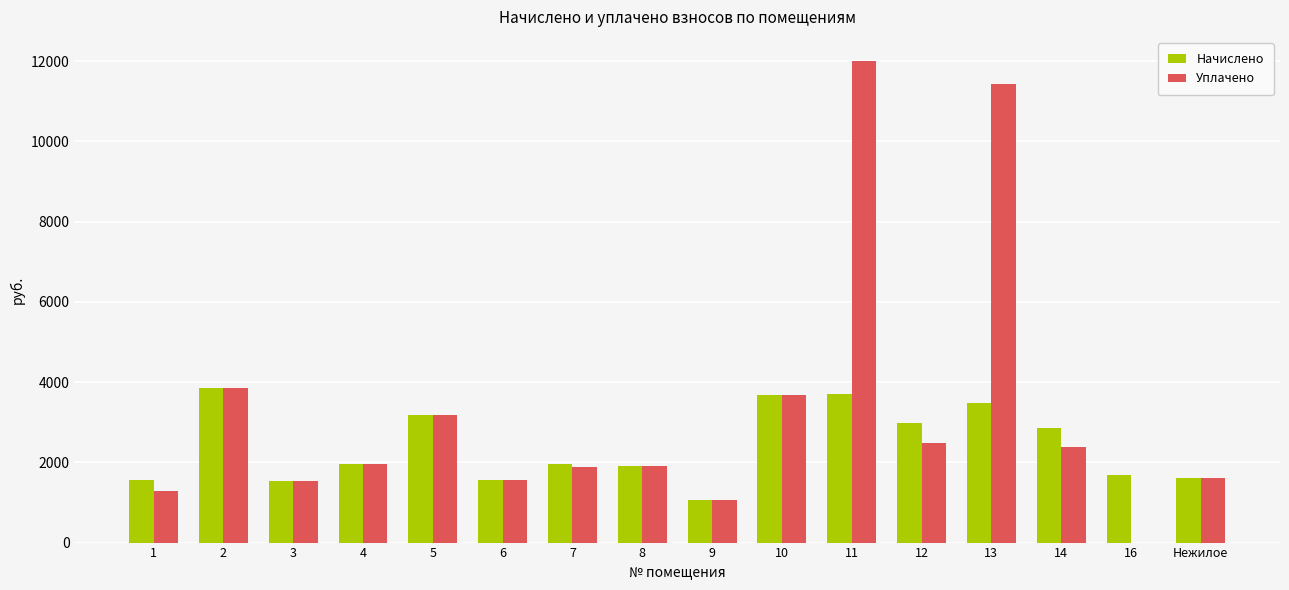

Does the chart contain stacked bars?

No